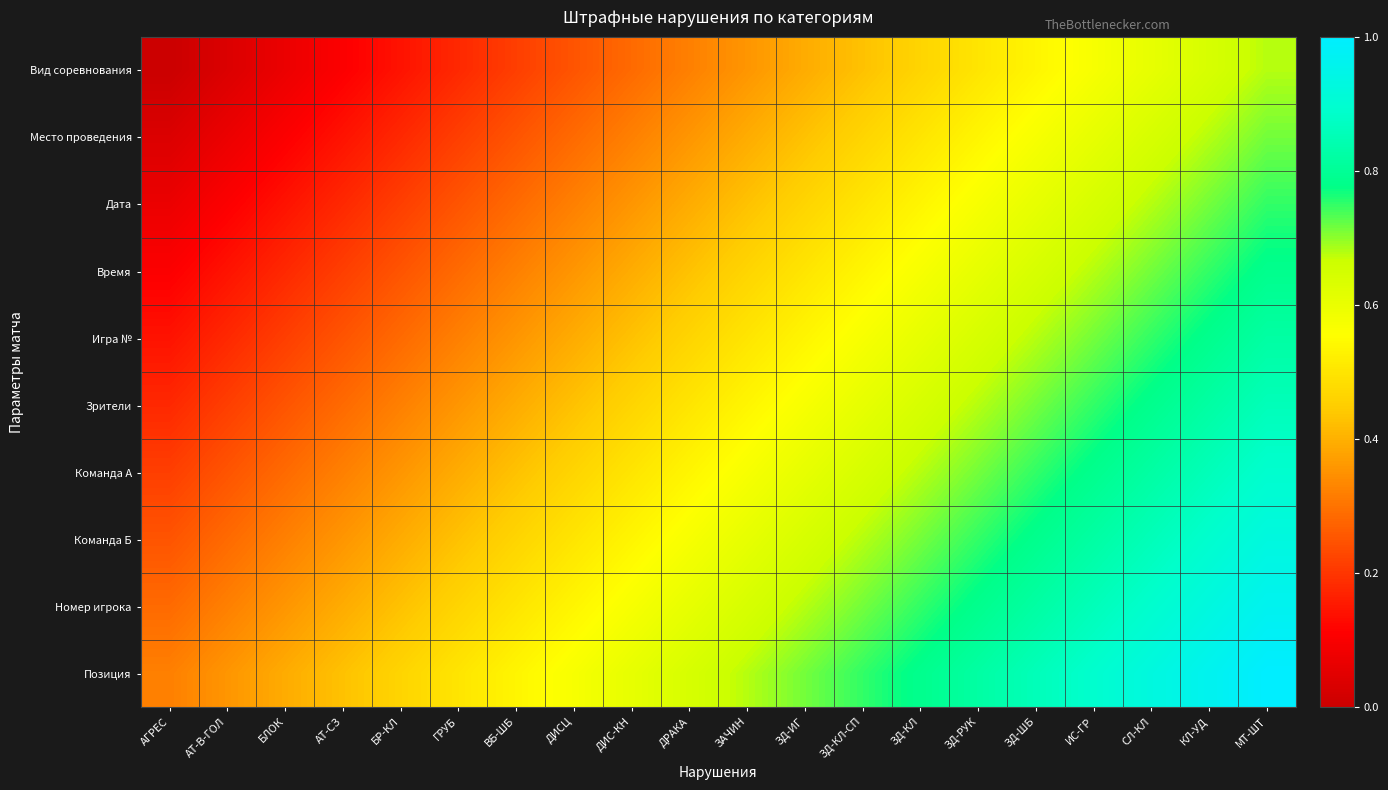

At which category is the sum across all series the highest?

МТ-ШТ